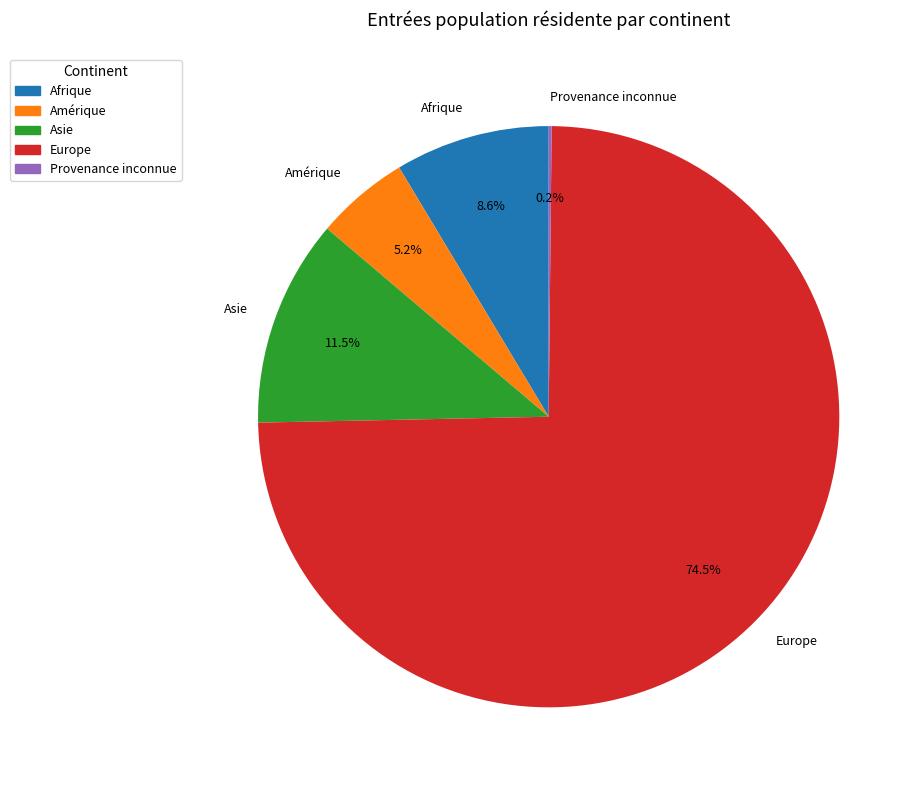

Between Asie and Afrique, which is larger?

Asie